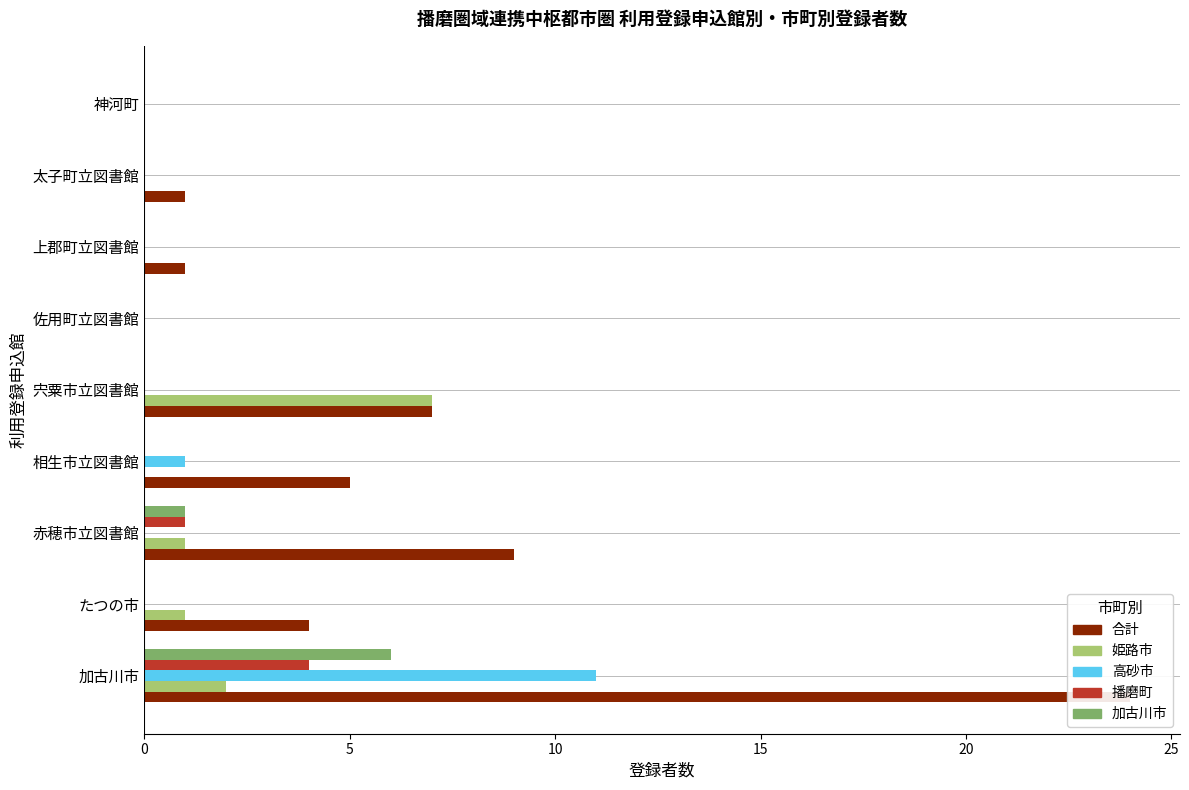

True or false: 播磨町 has a value of -1 at 宍粟市立図書館.

False